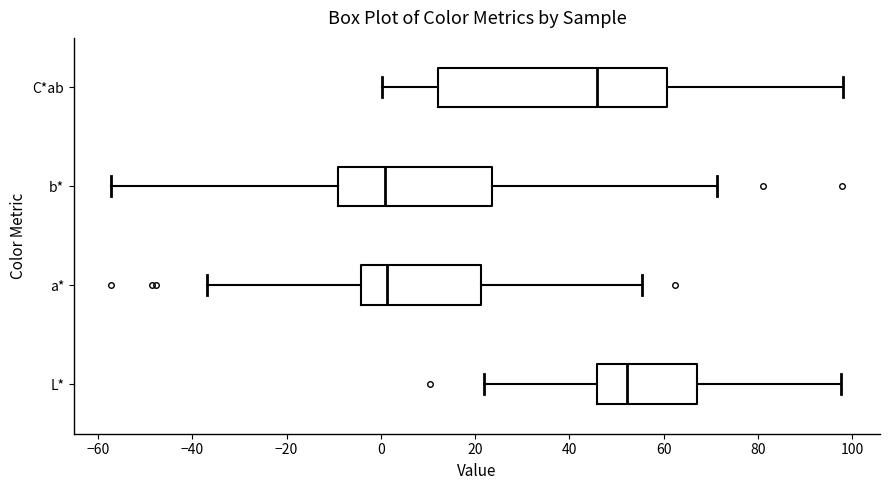

Reading bottom to top, transcribe this box plot: for each box, give where its median line is, the range the box spans, and where its two whiskers end, as read against the x-axis. The values are not printed on the chart, so give them approximately, as read against the axis.

L*: median 52, box 46 to 66, whiskers 22 to 98
a*: median 2, box -4 to 22, whiskers -36 to 56
b*: median 0, box -10 to 24, whiskers -58 to 72
C*ab: median 46, box 12 to 60, whiskers 0 to 98